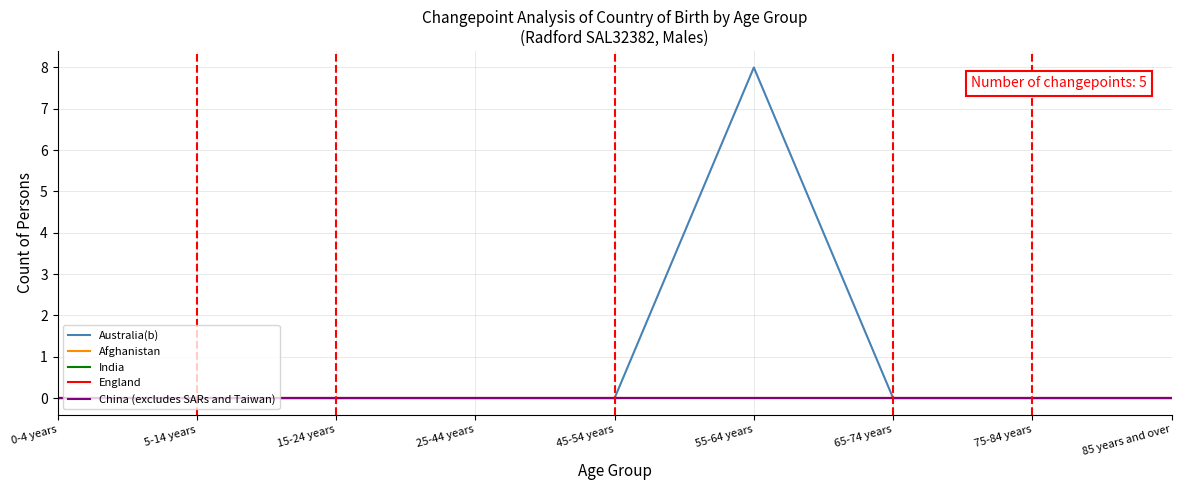

Does the chart display data point markers on the line(s)?

No